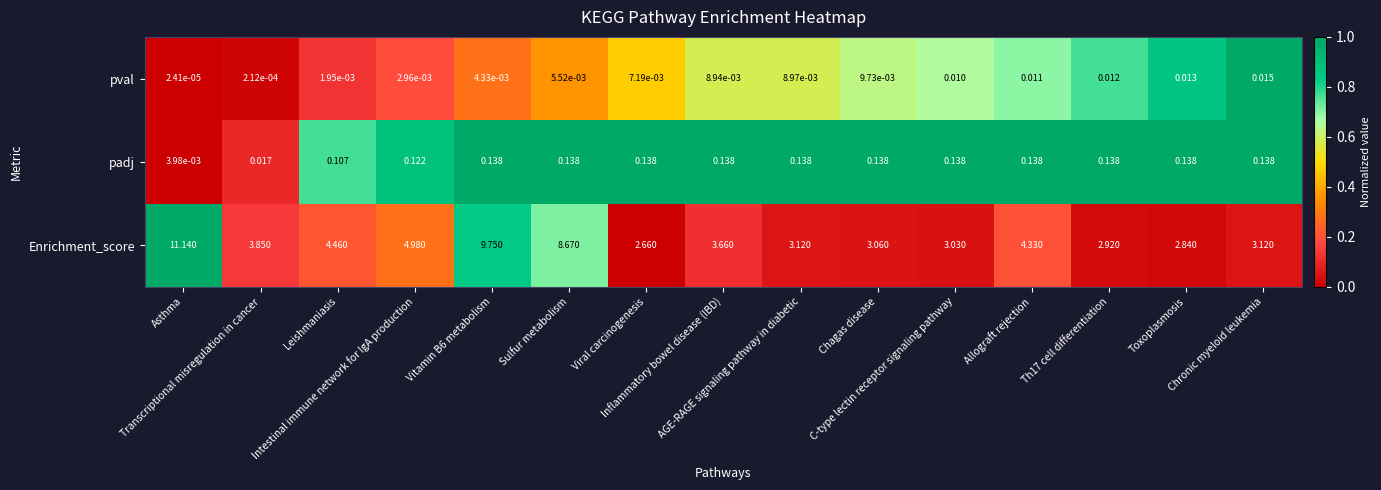

At which category is the sum across all series the highest?

Asthma